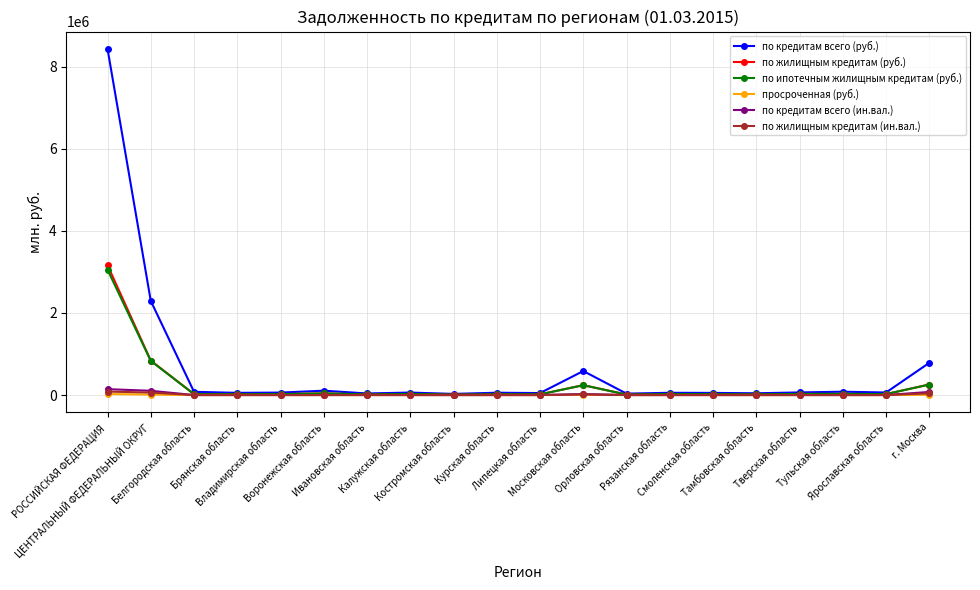

Which series has the largest total across all categories?

по кредитам всего (руб.)